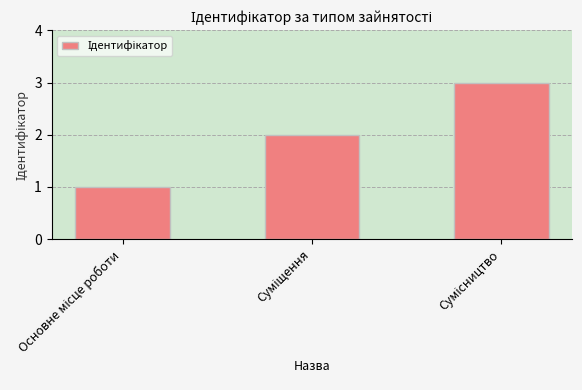

What is the difference between the maximum and minimum values?

2